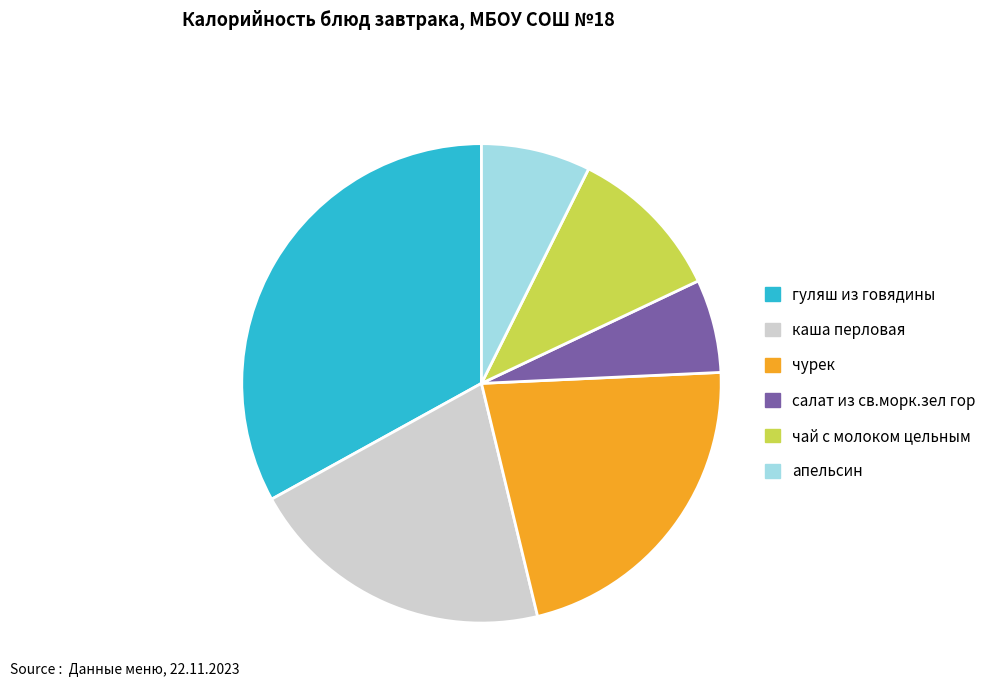

Does any single category account for the majority?

No